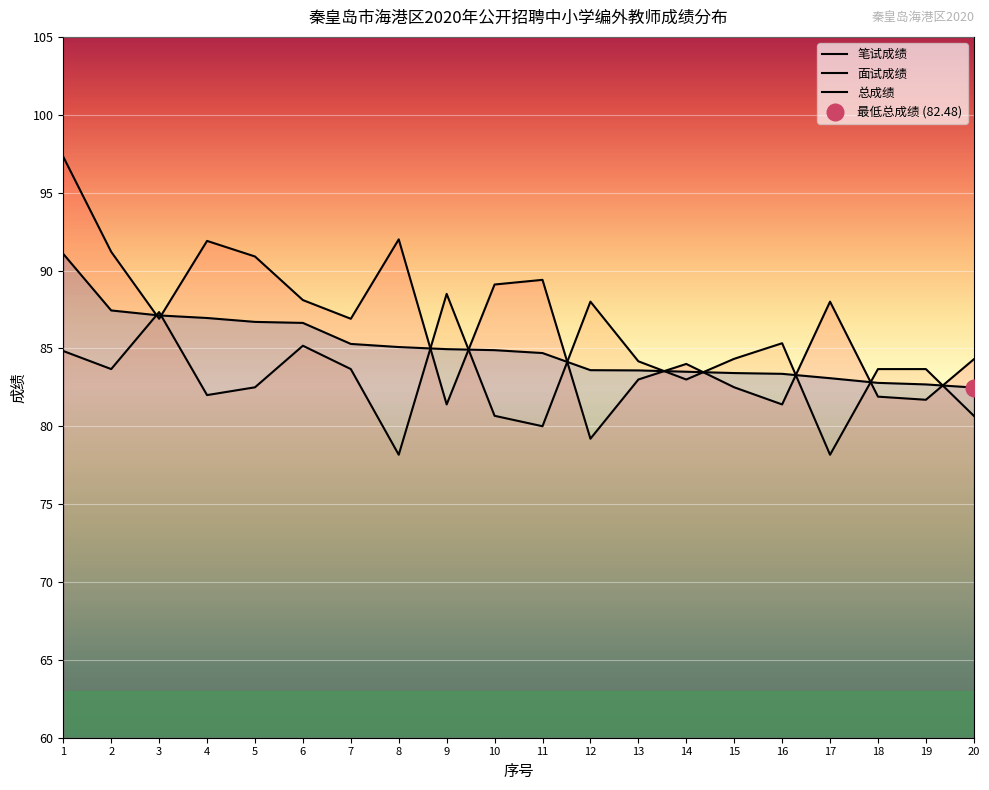

Where is the first local minimum for 面试成绩?

2